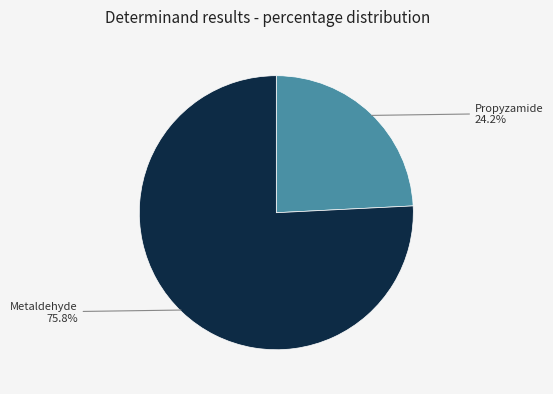

Does any single category account for the majority?

Yes